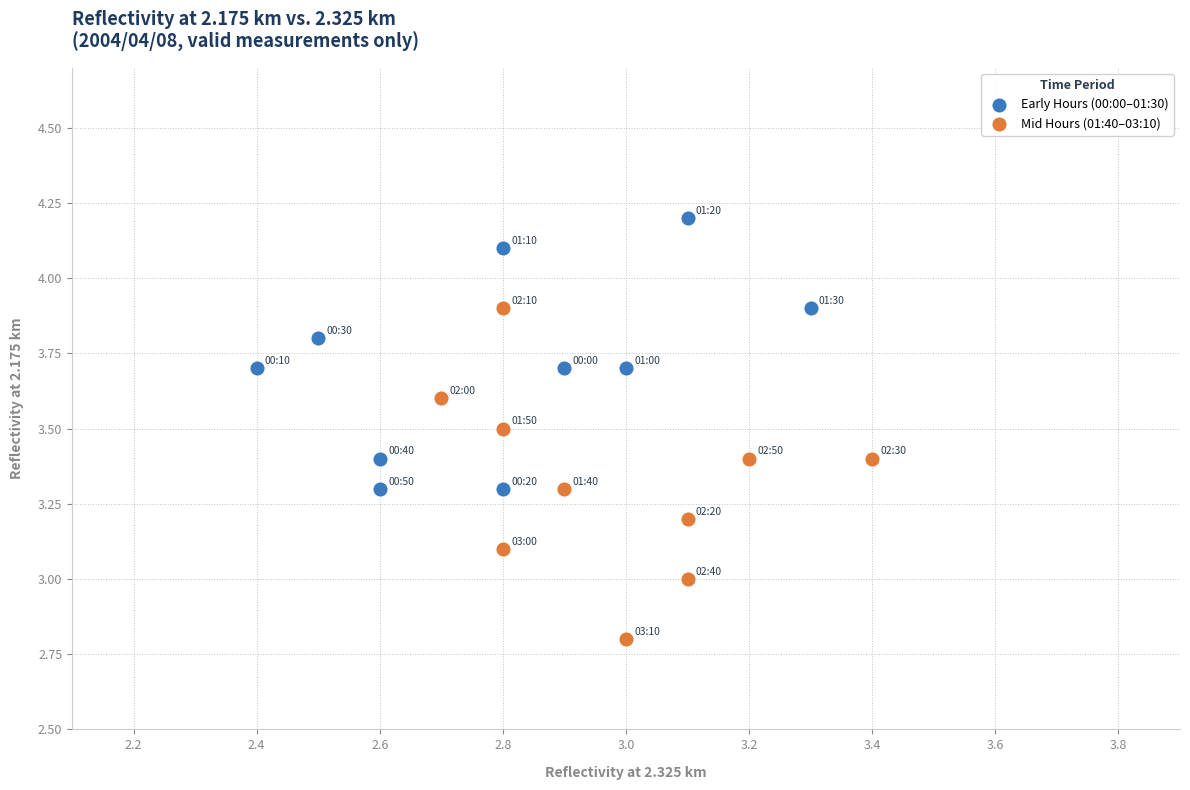

Which series reaches the minimum Y coordinate?

Mid Hours (01:40–03:10)